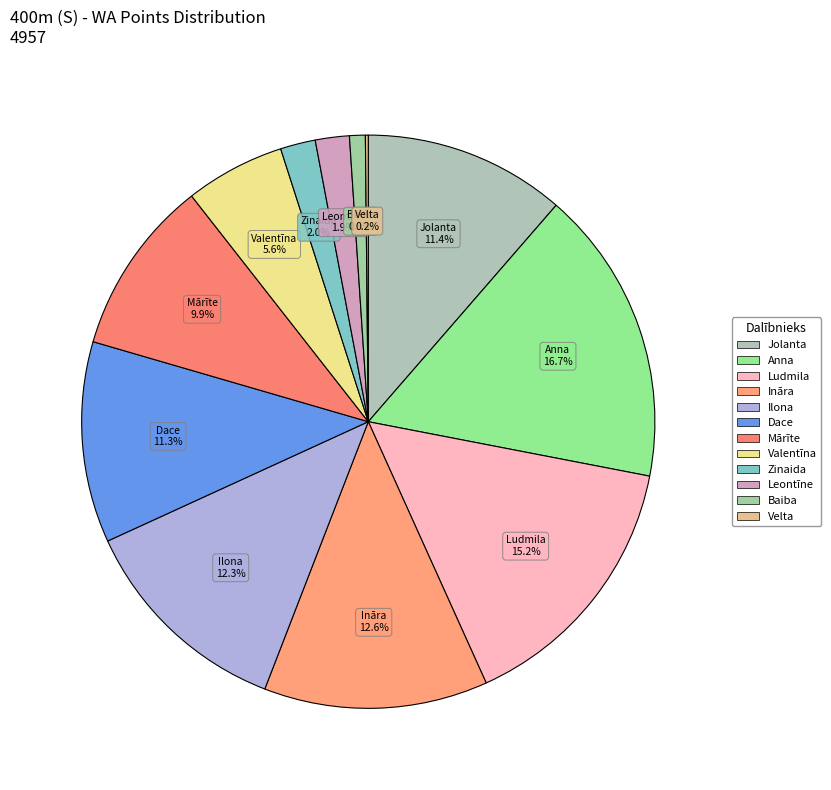

Rank the categories by value from lowest to highest.

Velta Vītola, Baiba Lejiņa, Leontīne Vītola, Zinaida Rācenāja, Valentīna Maklakova, Mārīte Kozlovska, Dace Pilsētniece, Jolanta Pupkeviča, Ilona Kojaloviča, Ināra Lūse, Ludmila Ņefjodova - Volkova, Anna Titova